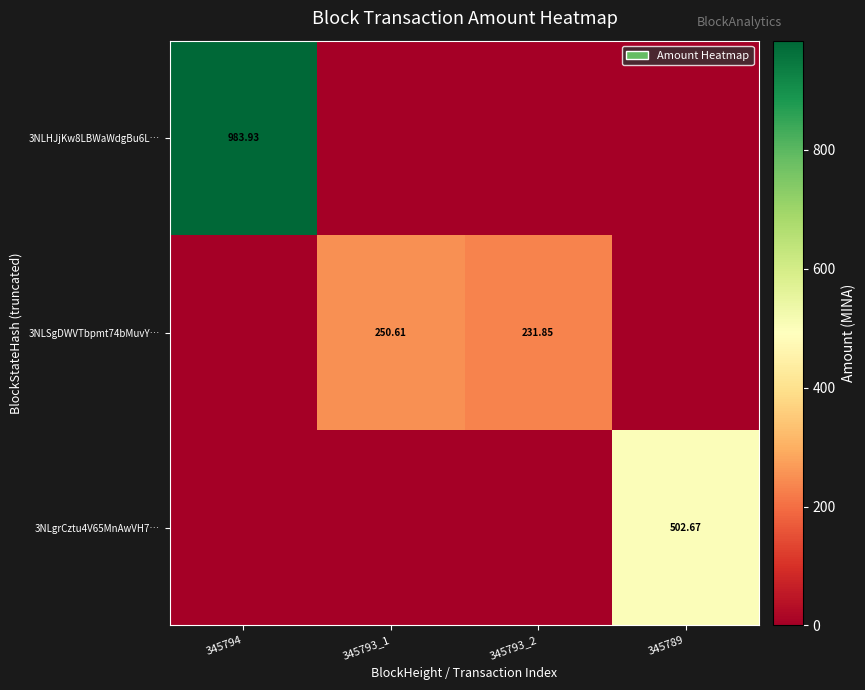

What is the total value across all series at 345794?

983.9